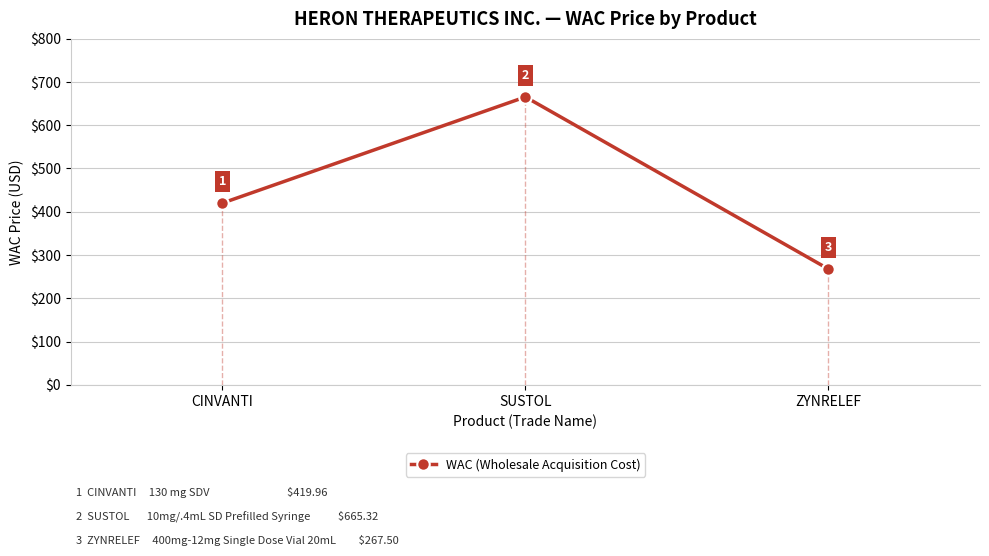

Rank the categories by value from lowest to highest.

ZYNRELEF, CINVANTI, SUSTOL